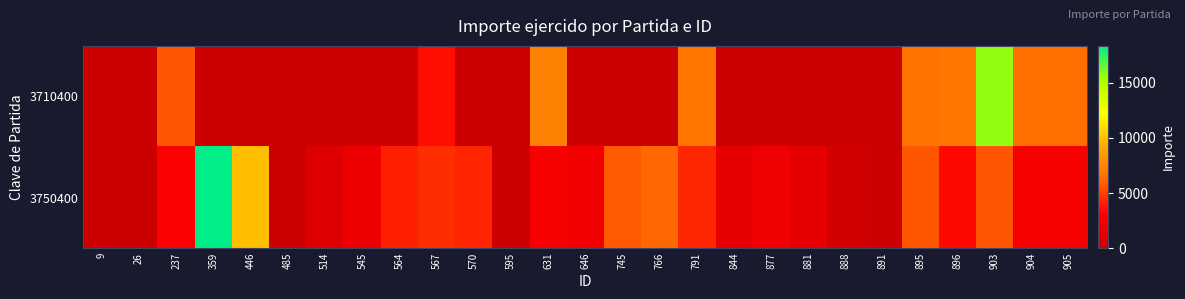

How many data points does each series have?

27